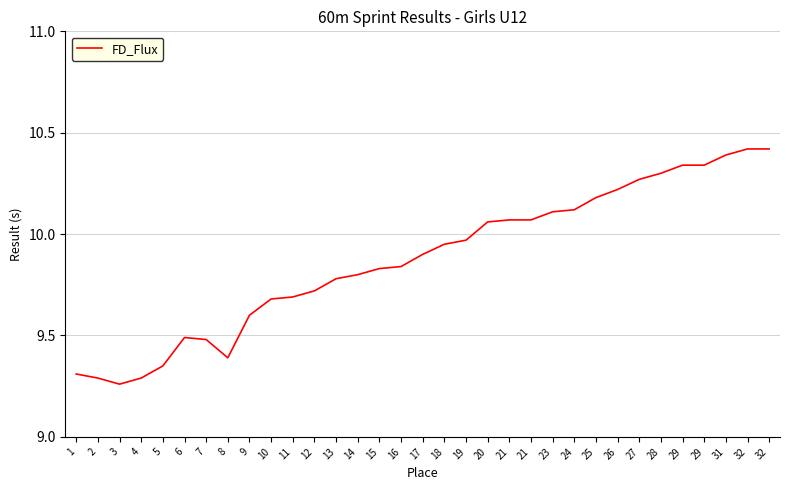

Does the chart display data point markers on the line(s)?

No